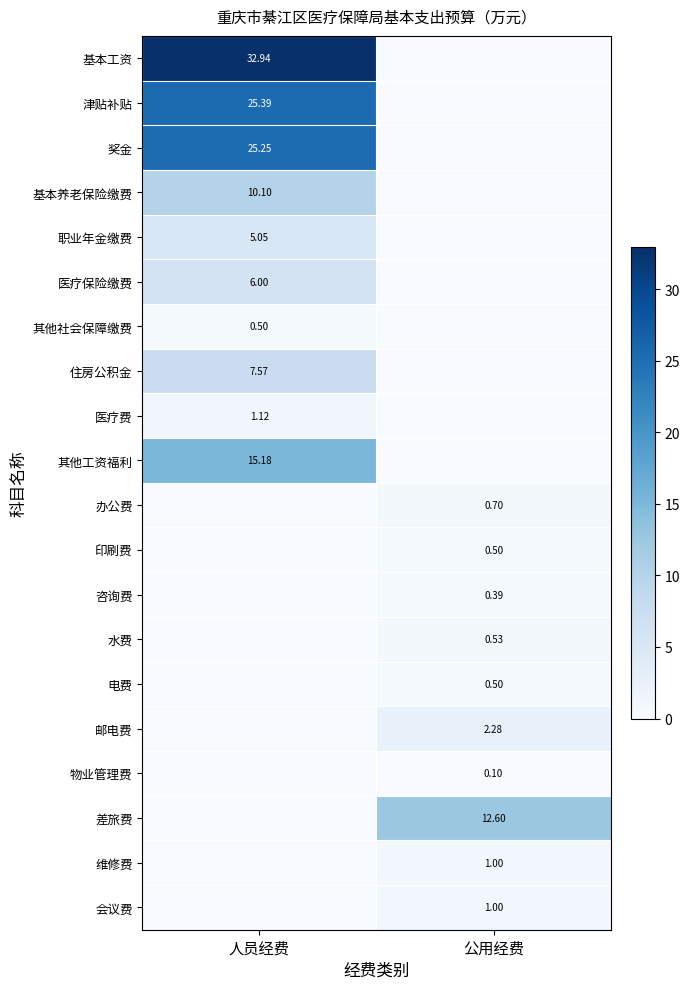

Is the value of 咨询费 at 公用经费 greater than the value of 邮电费 at 公用经费?

No